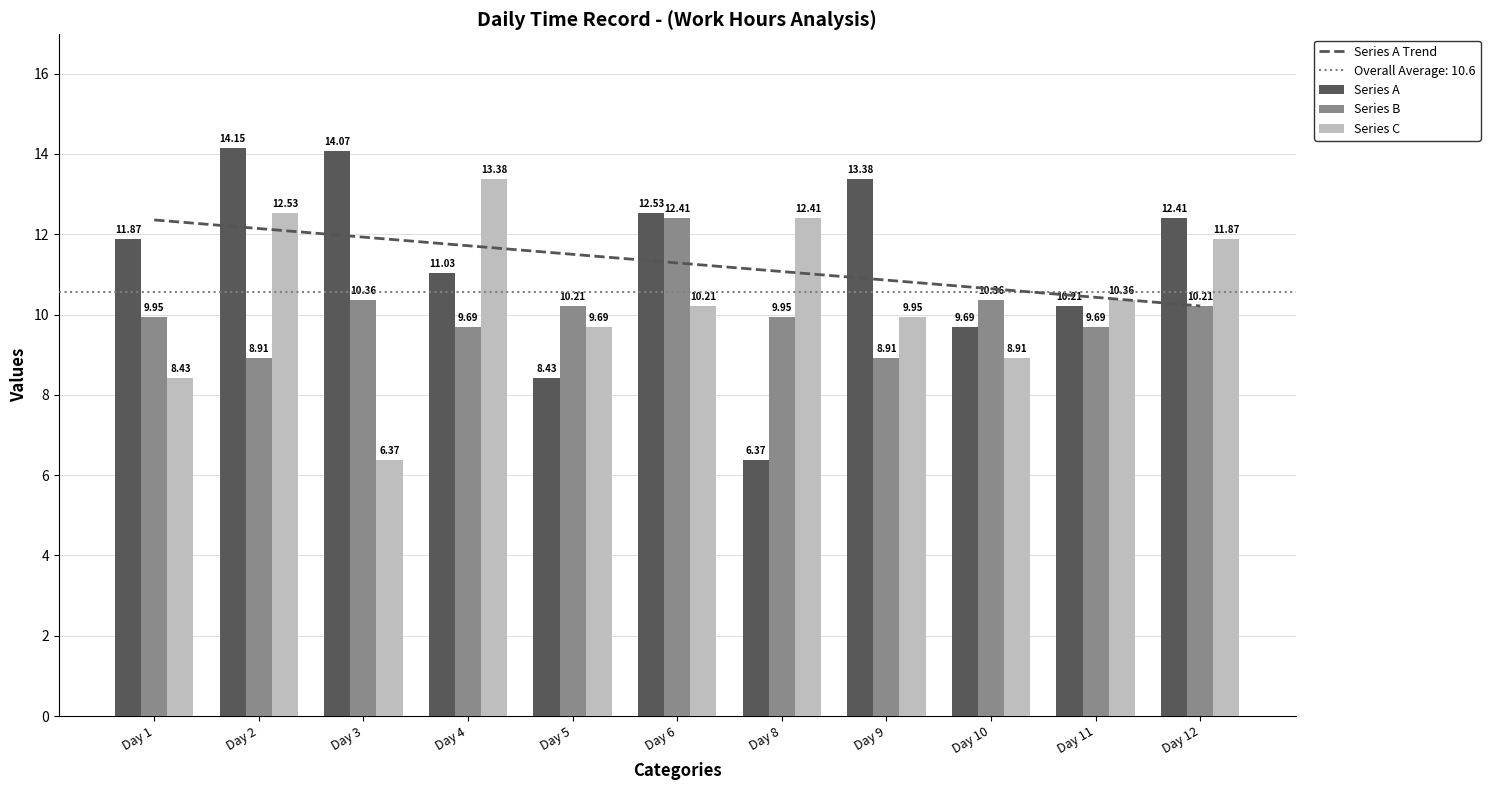

Which has a higher value, Day 2 or Day 12?

Day 2